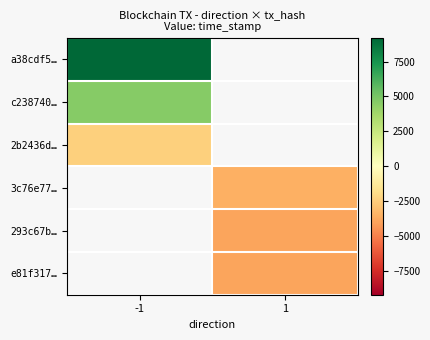

How many negative values does the 3c76e77… series have?

1